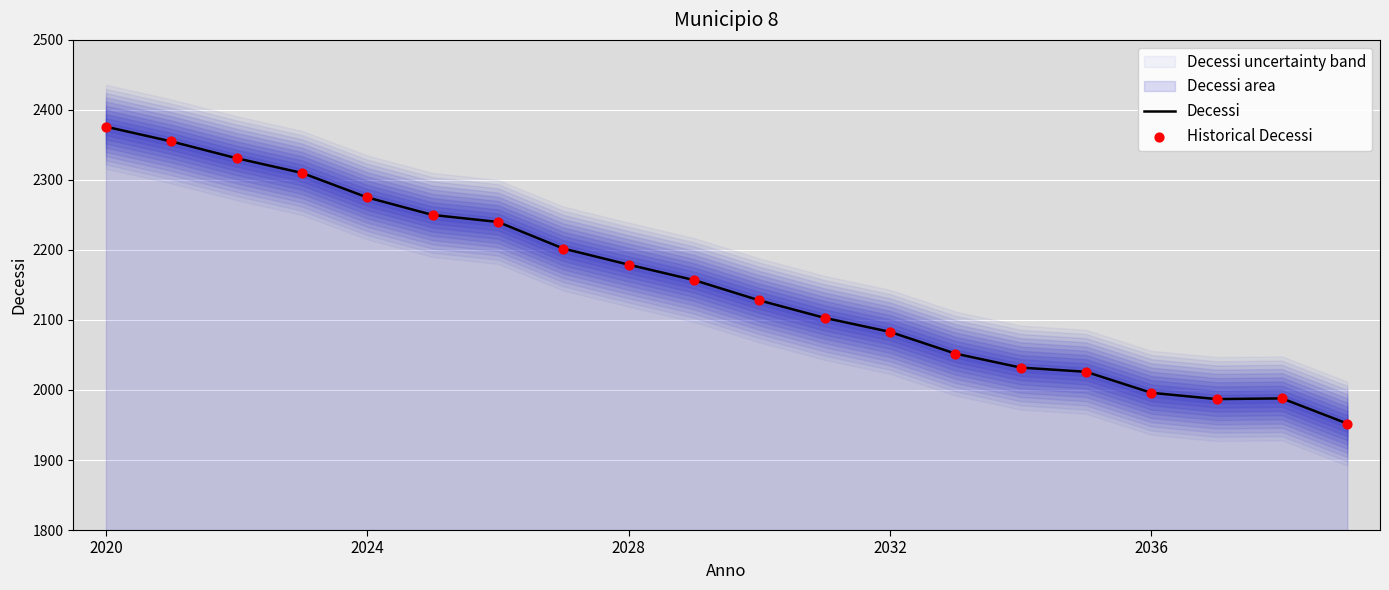

At which label does Decessi reach its peak?

2020